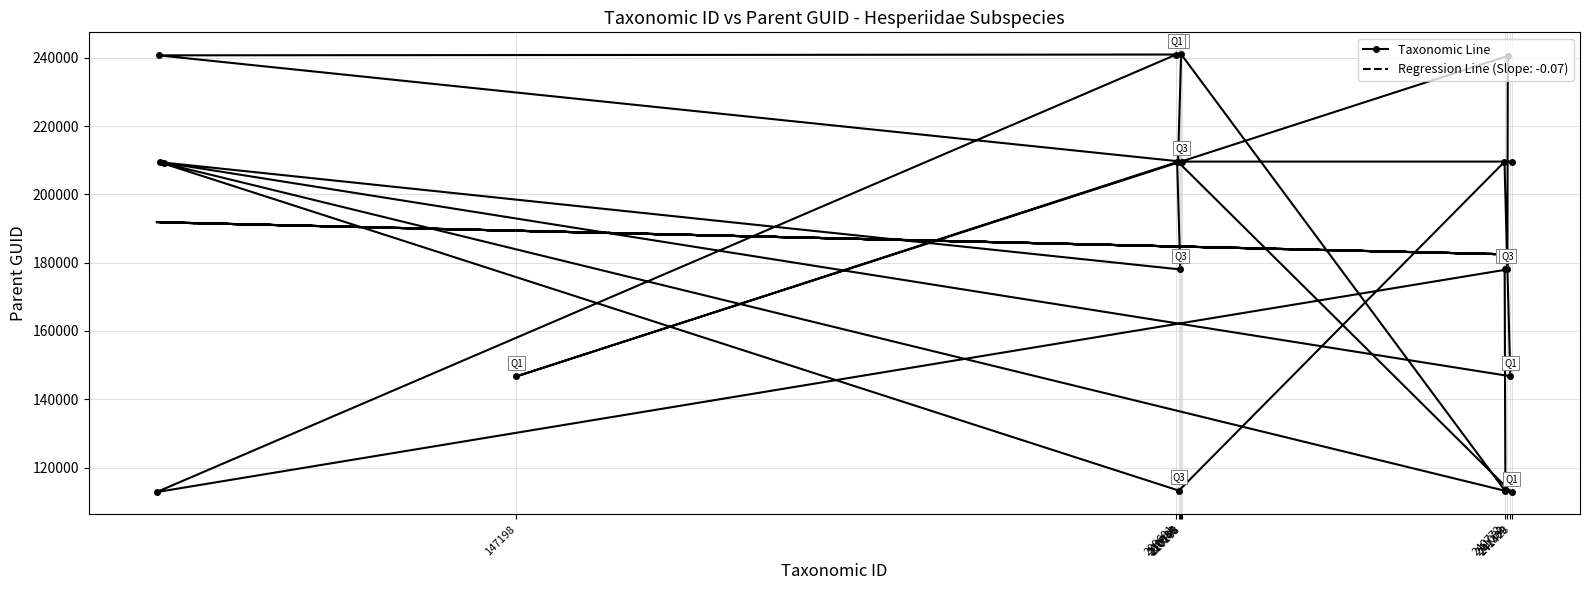

What is the label of the 11th point from the left?

210066